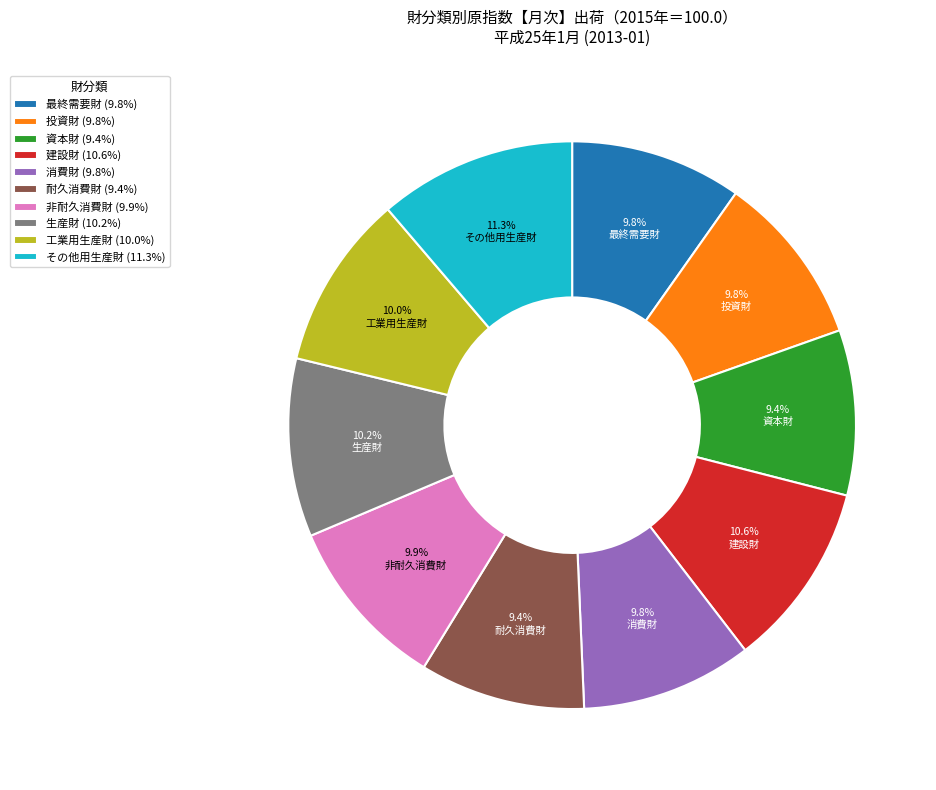

Is there a majority slice in this chart?

No